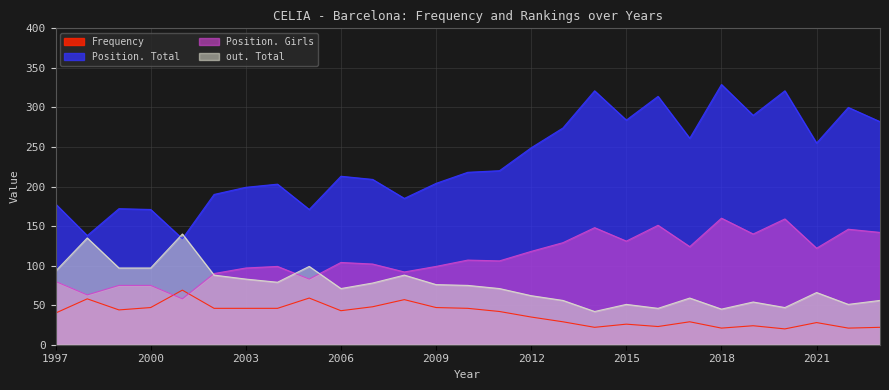

How many interior local peaks does the Position. Girls series have?

8